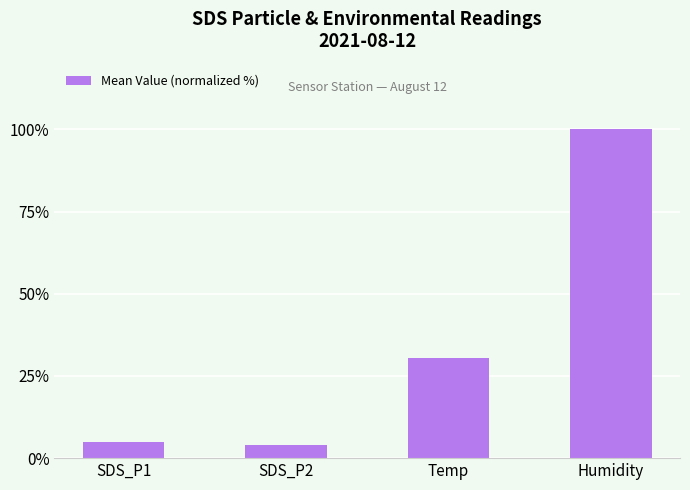

Which label corresponds to the largest value in the chart?

Humidity